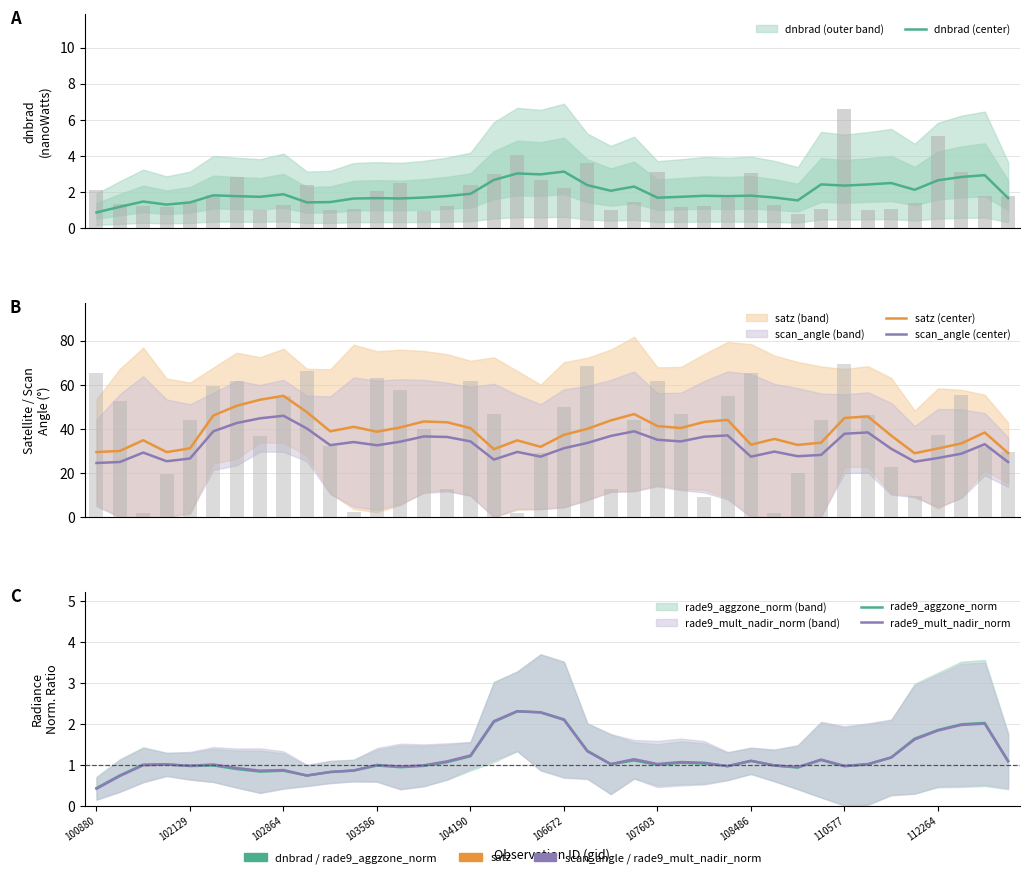

What is the minimum value shown in the chart?

0.4